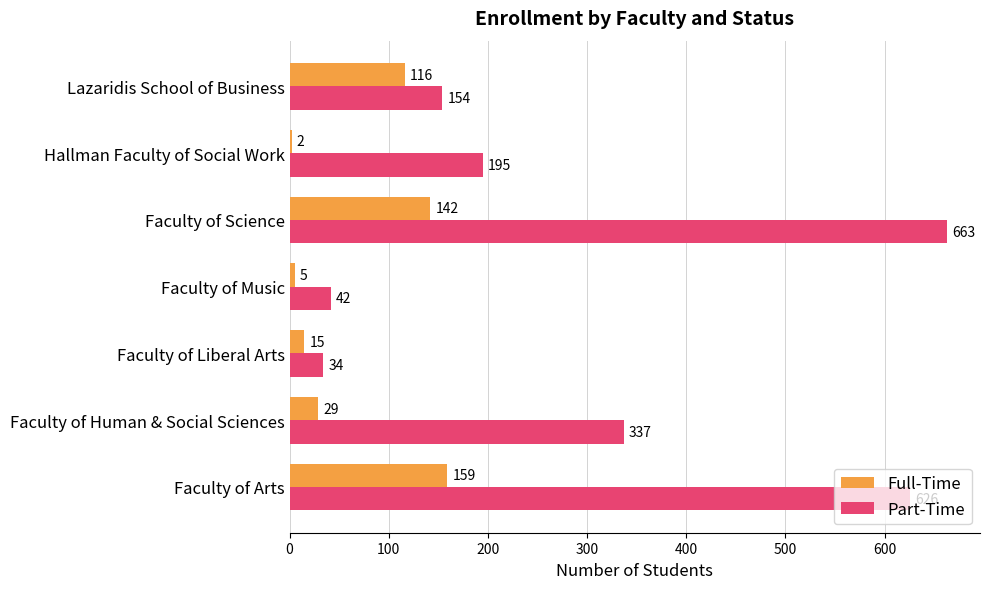

Count the number of categories in the chart.

7